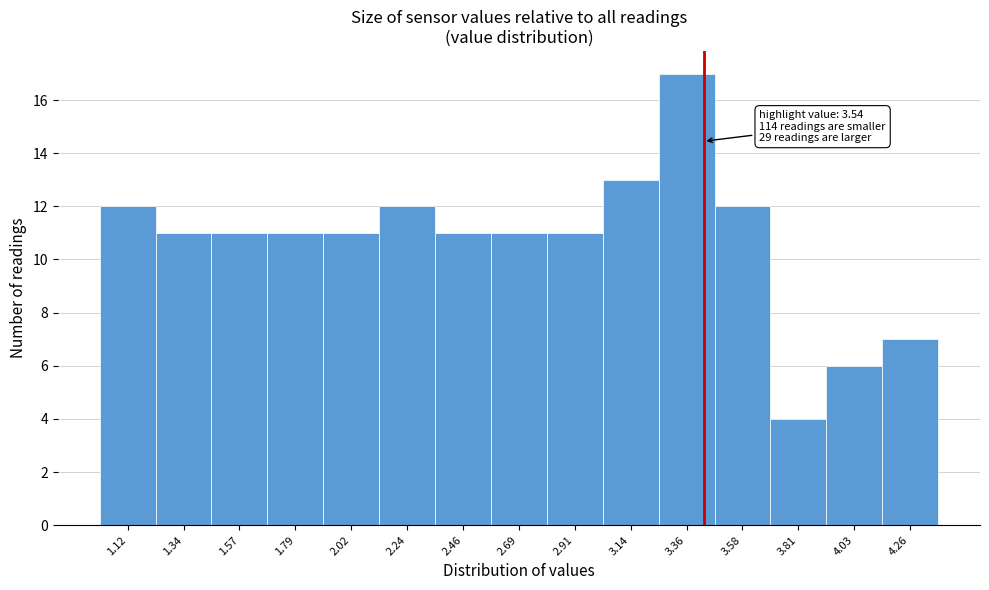

Reading left to right, what are all the values shown in this chart?

12	11	11	11	11	12	11	11	11	13	17	12	4	6	7